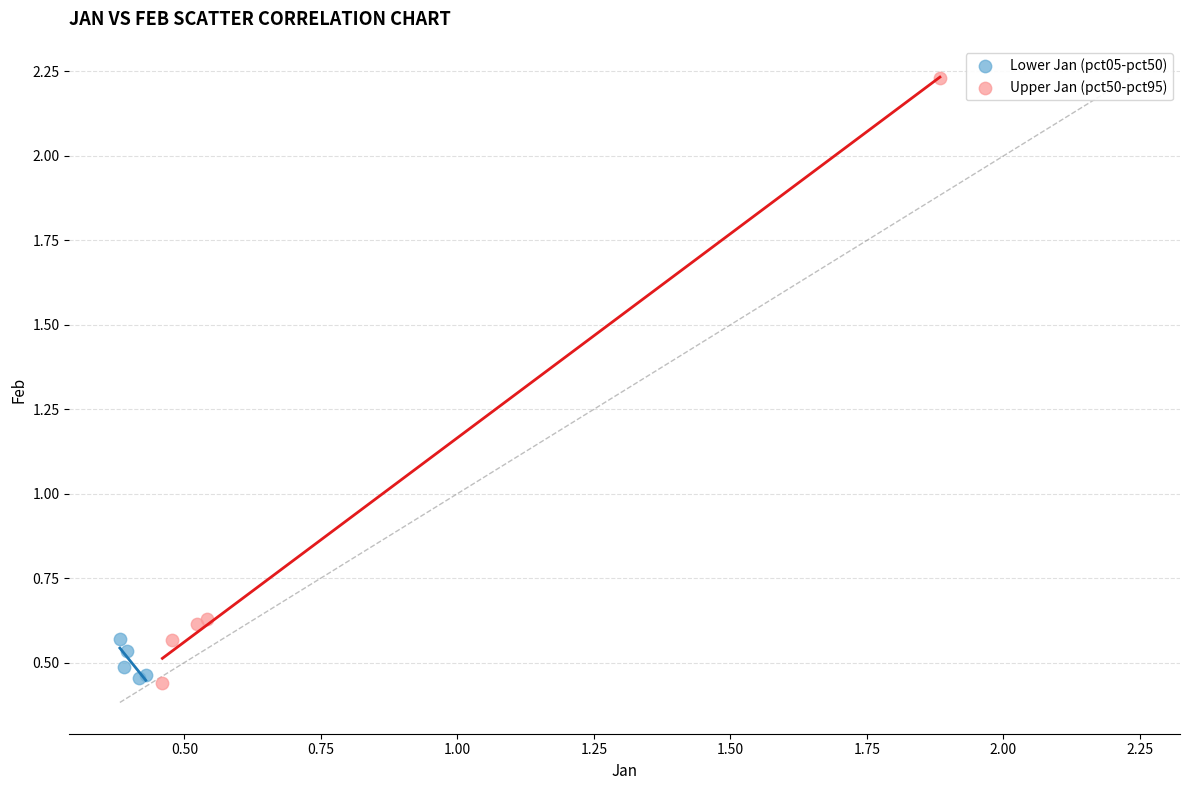

Which series contains the highest Y value?

Upper Jan (pct50-pct95)